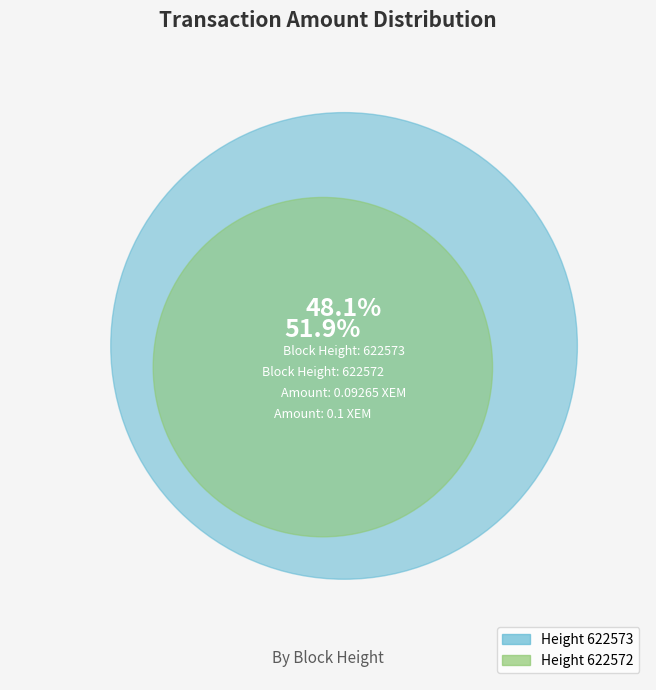

Does 622573 represent more than half of the total?

No